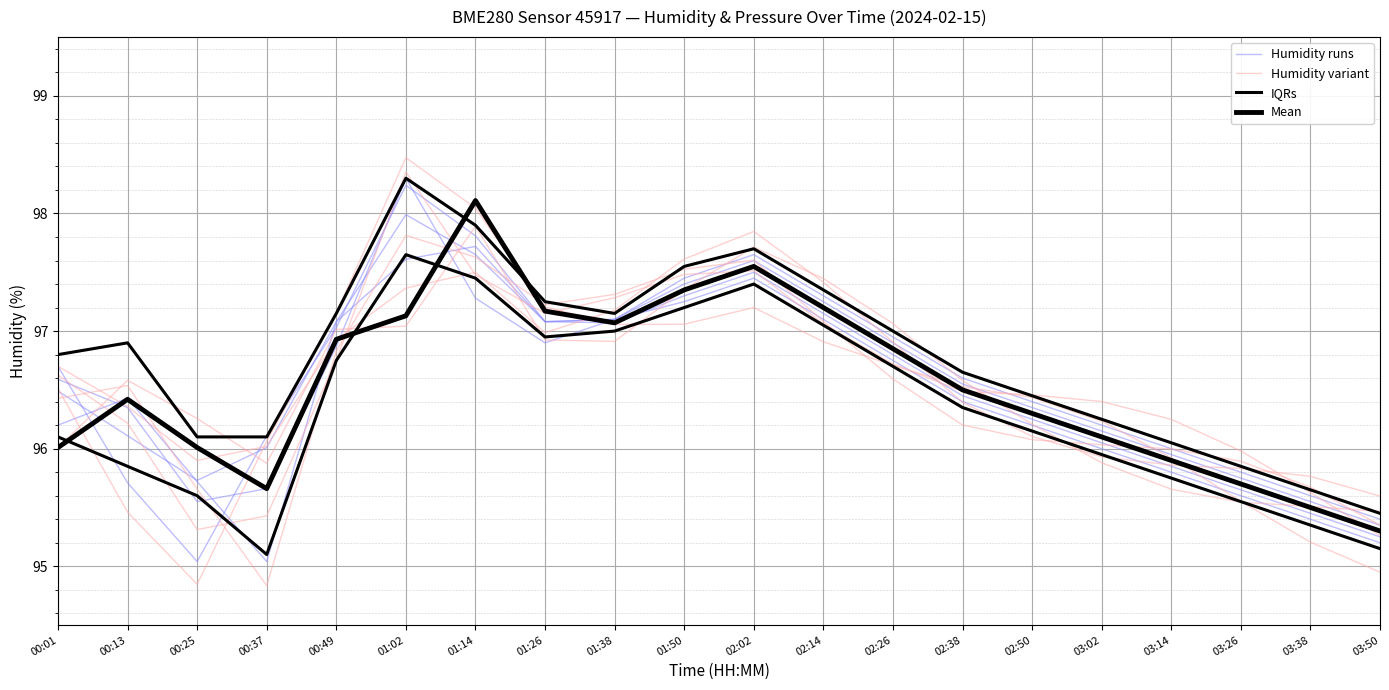

How many interior local peaks does the Humidity variant series have?

3